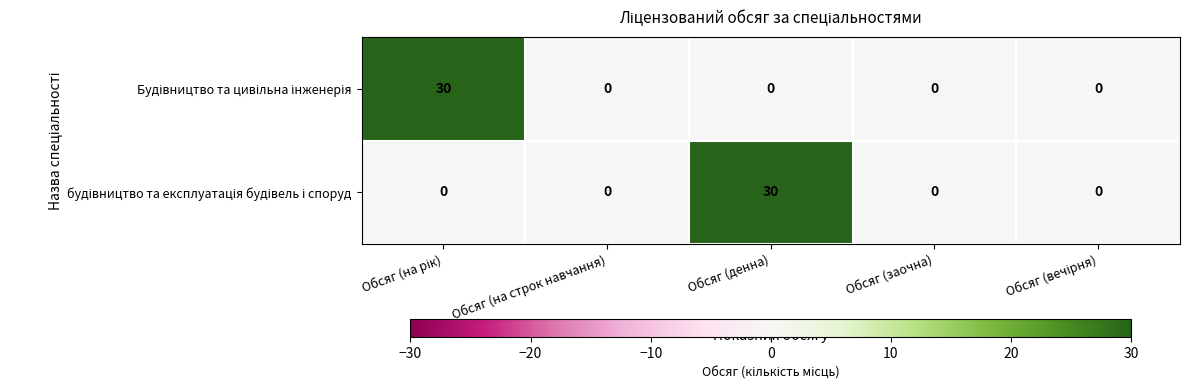

Count the number of data series in this chart.

2